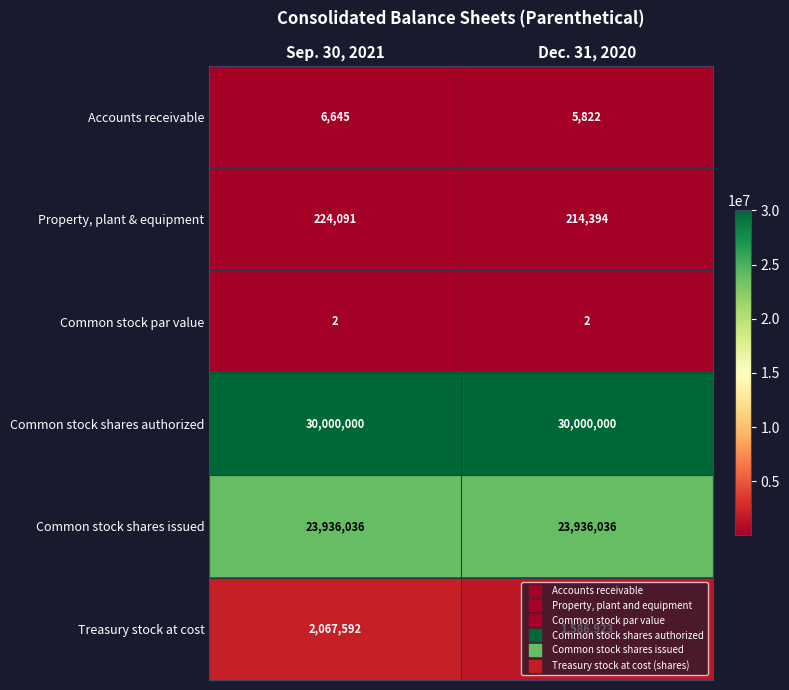

What is the maximum value shown in the chart?

30000000